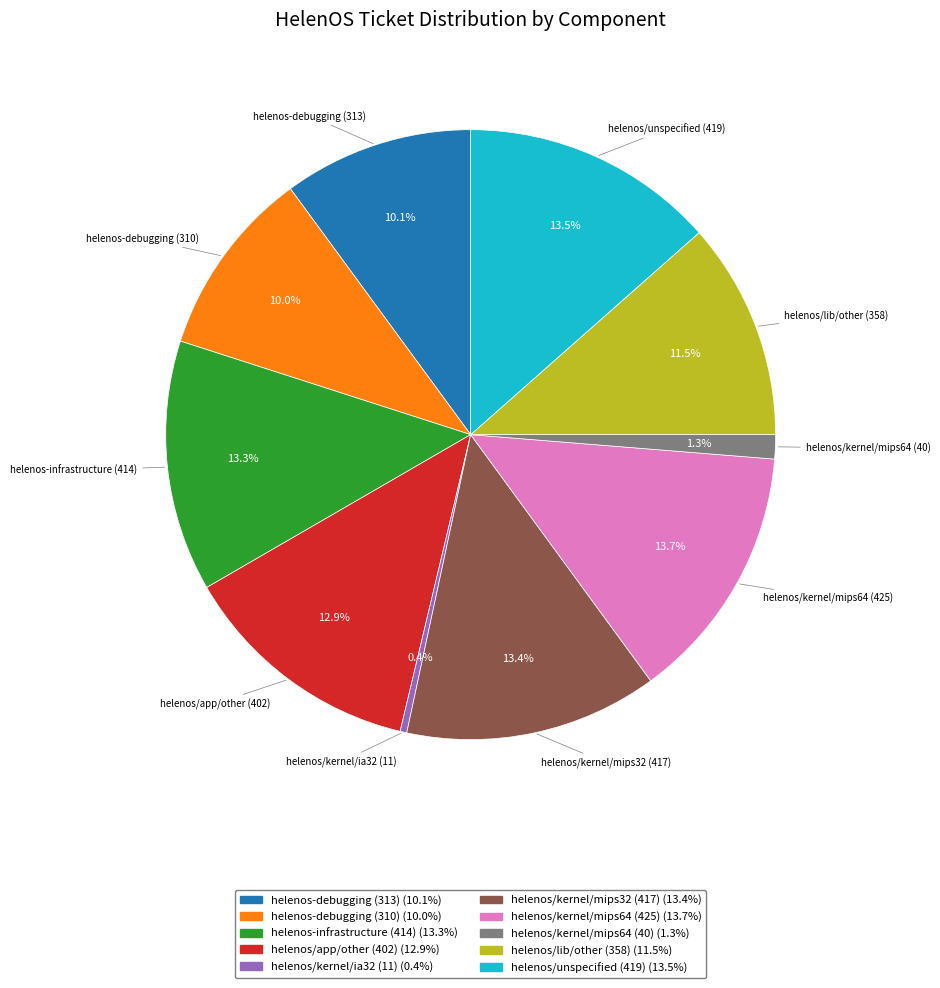

What is the ratio of the value at helenos/unspecified (419) to the value at helenos/kernel/mips64 (425)?

1.0